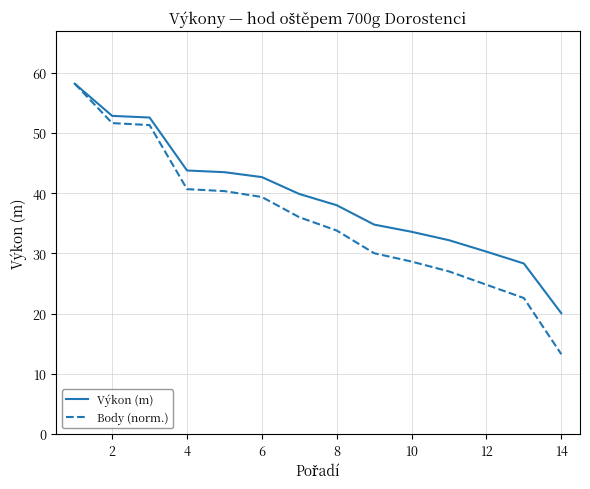

What is the difference between the maximum and minimum values in the Výkon (m) series?

38.1